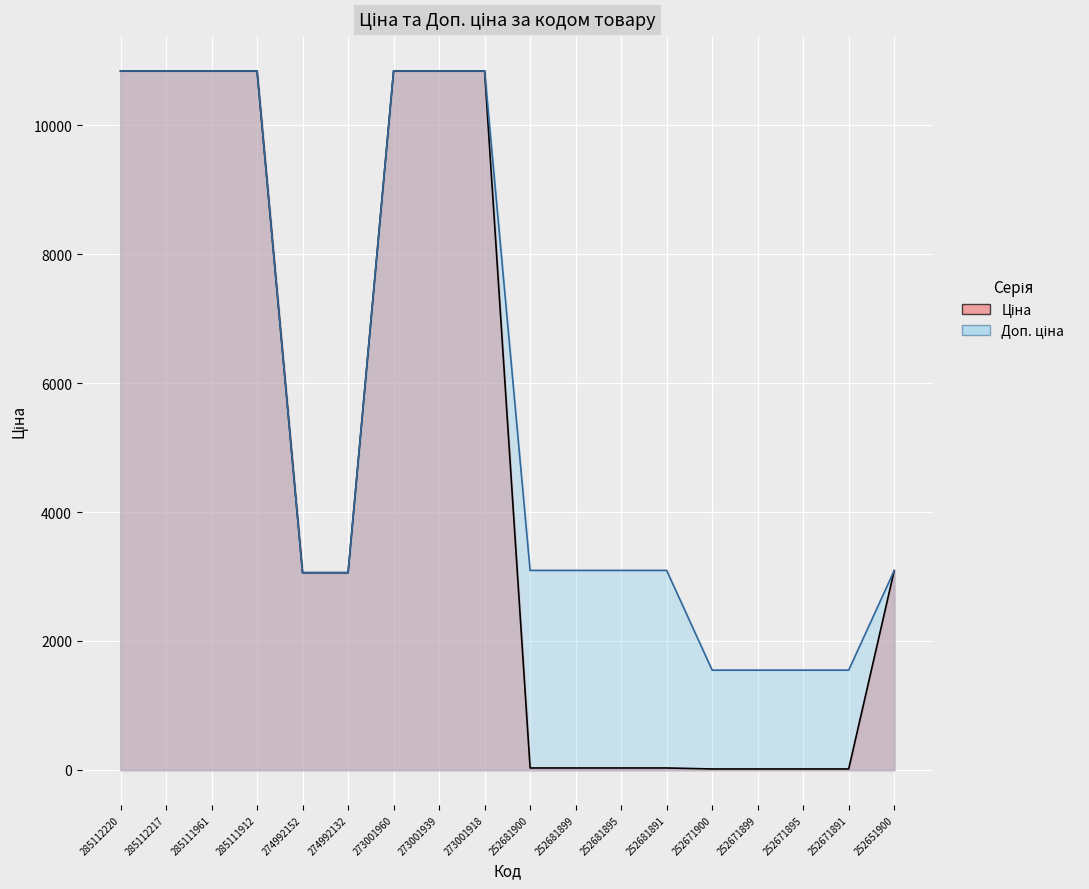

At which label does Доп. ціна reach its peak?

285112220